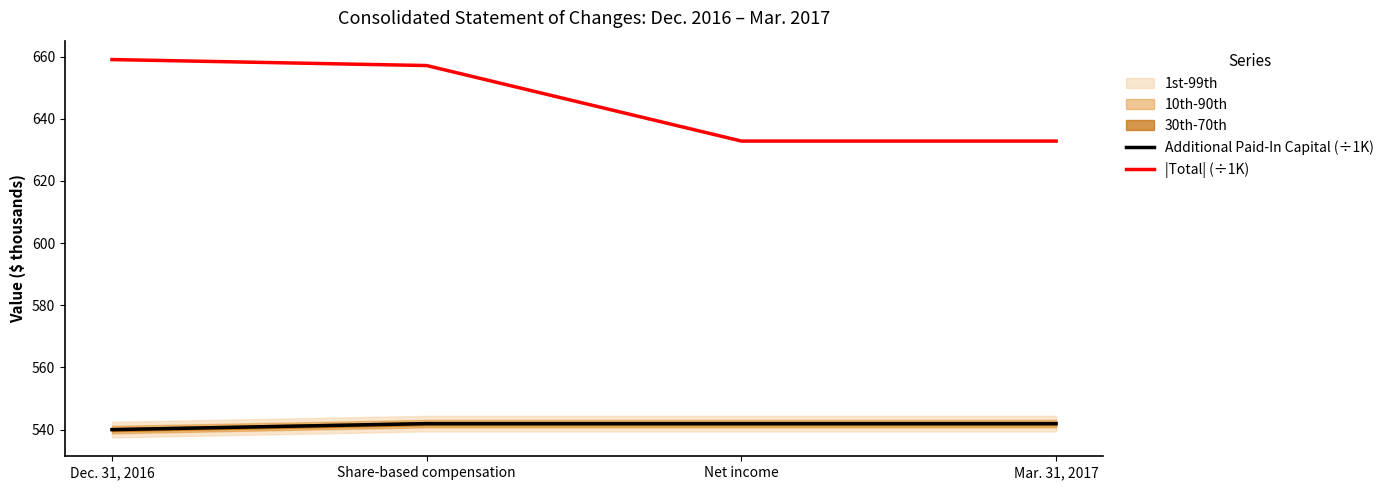

What is the total value across all series at Mar. 31, 2017?

1174.7